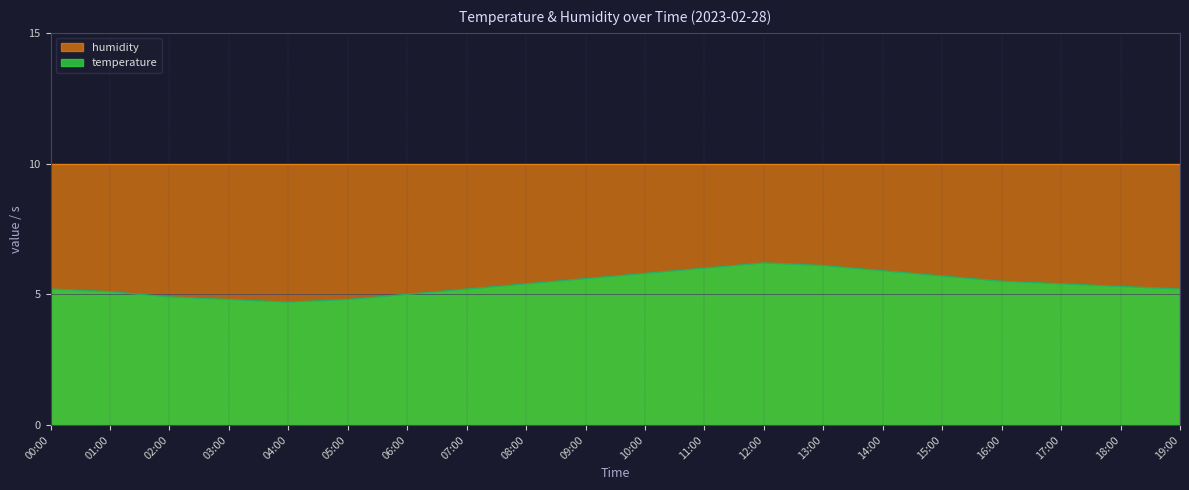

What is the value of the 8th point from the left?

5.2